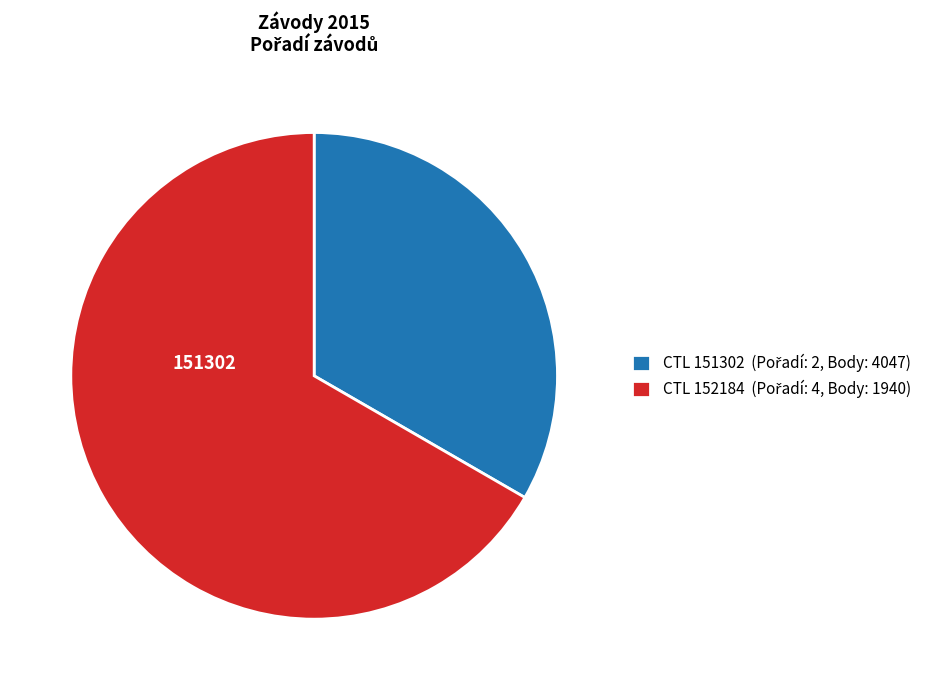

Is there any slice that represents more than half of the pie?

Yes